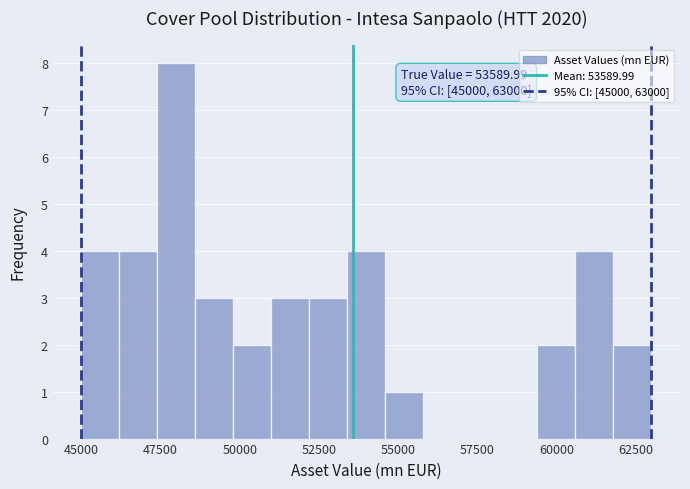

Around what value on the x-axis is the tallest bar? Give the approximate position of its centre, as read against the axis.

48000